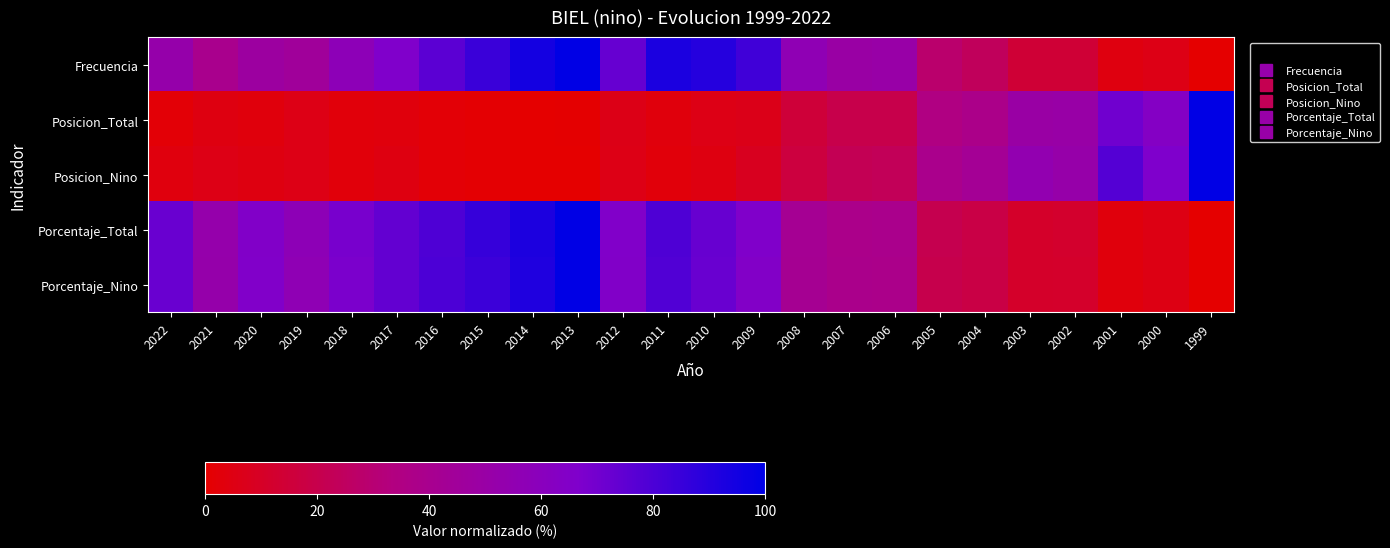

Which series has the largest total across all categories?

Frecuencia